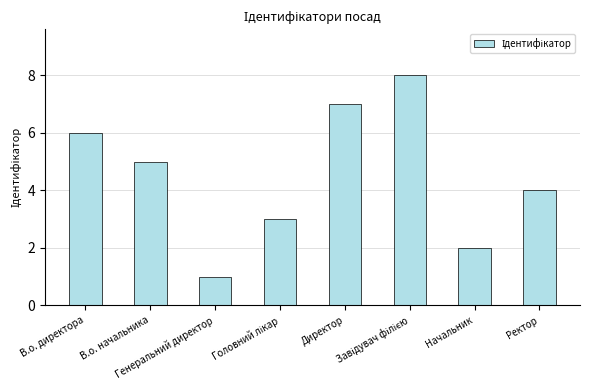

What is the maximum value shown in the chart?

8